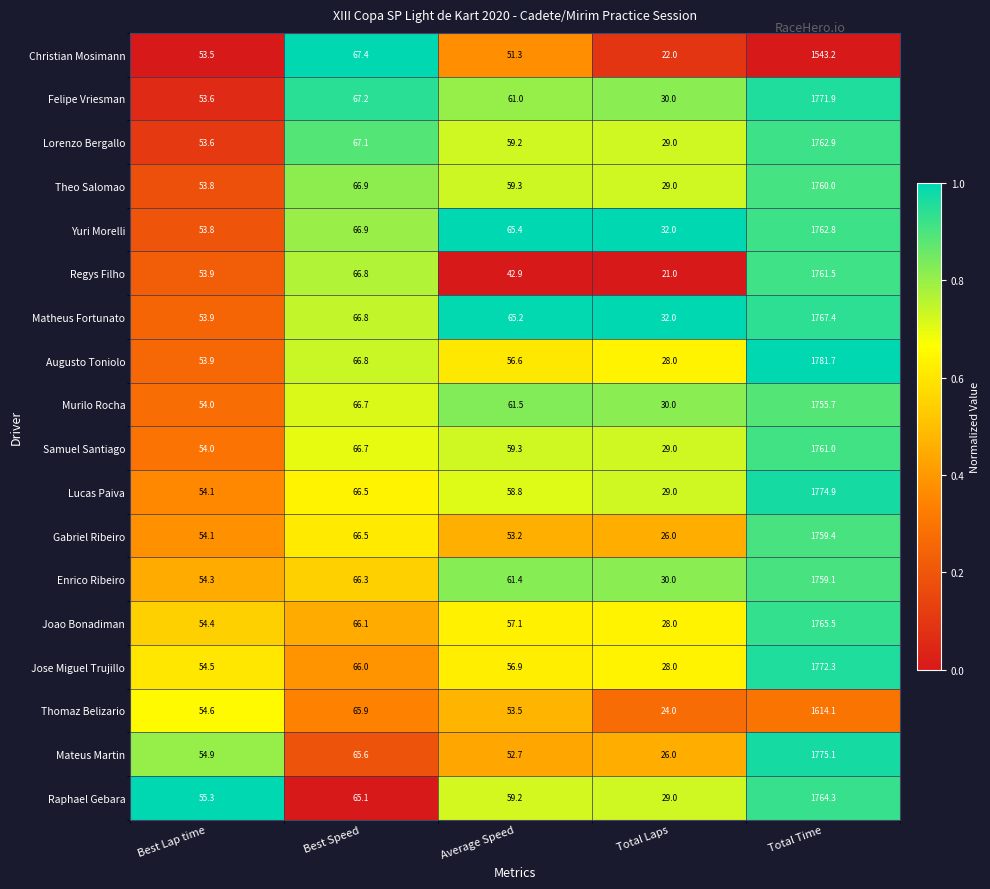

What is the sum of all Mateus Martin values?

1974.3